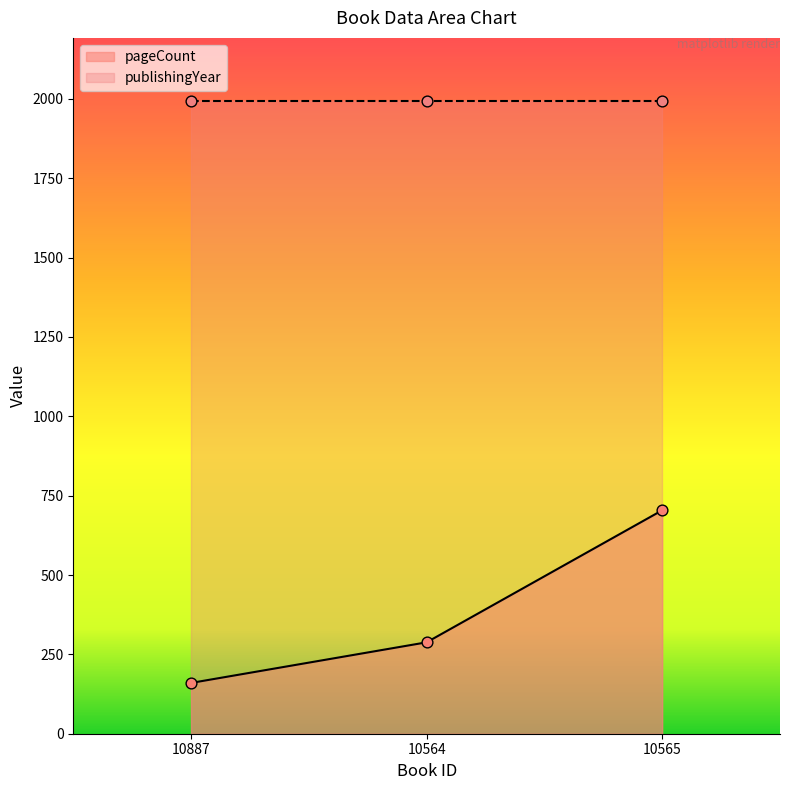

Which has a higher value, 10565 or 10564?

10565